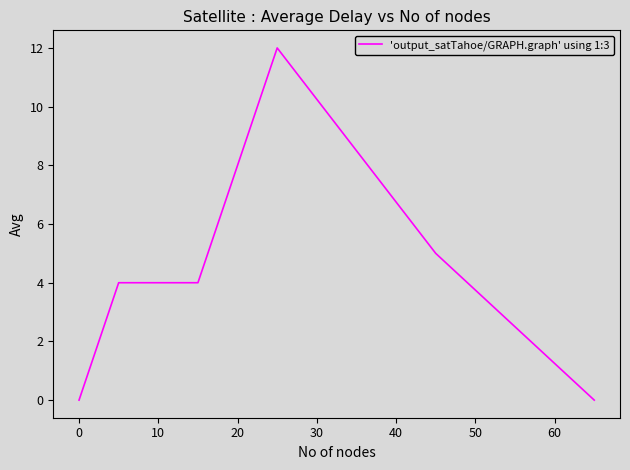

True or false: there are more than 2 points higher than both neighbors.

False